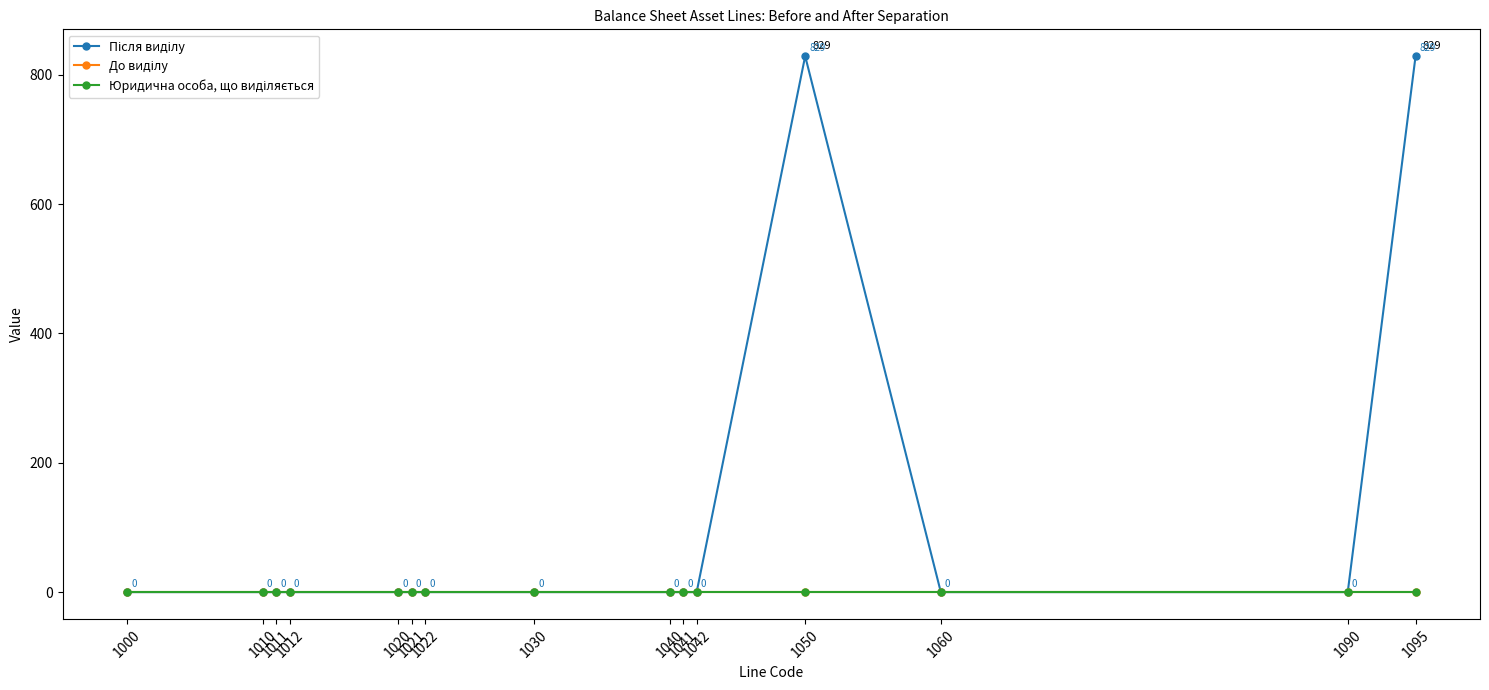

Is this an area chart (filled region under the line)?

No